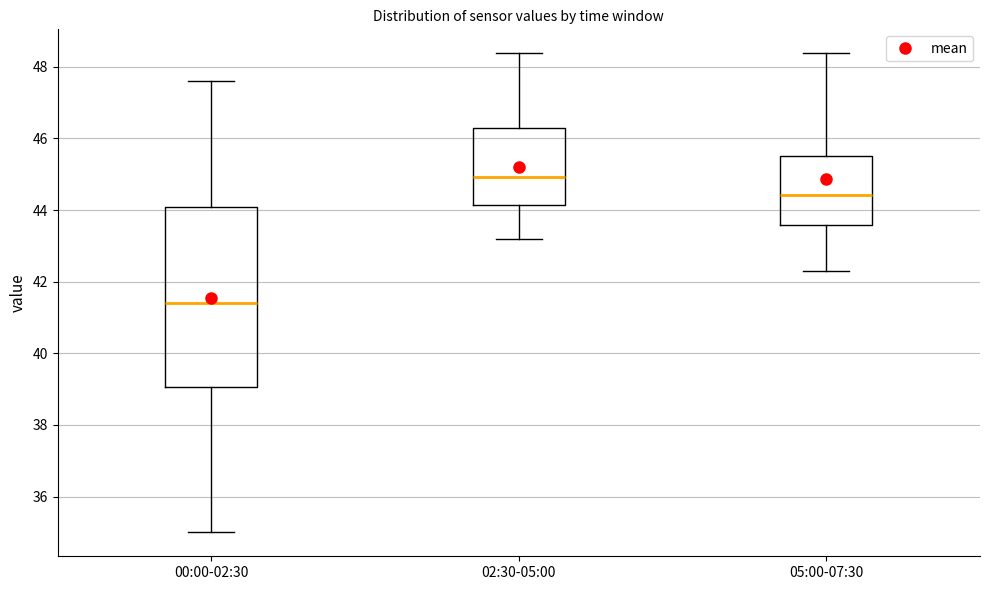

Which box has the lowest median line?

00:00-02:30